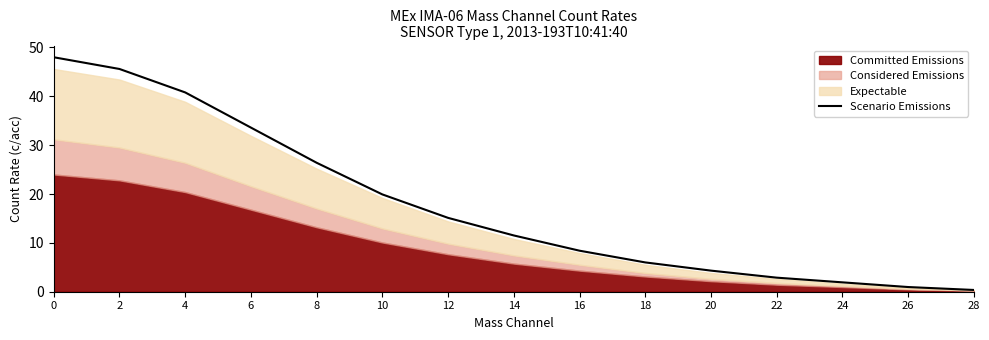

What is the difference between the maximum and minimum values?

47.6